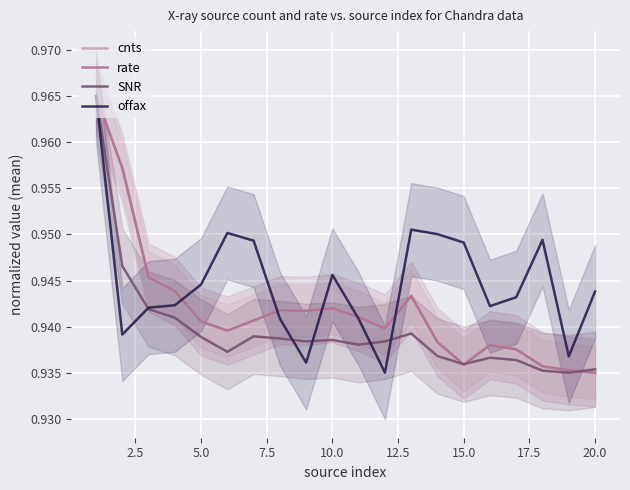

How many interior local peaks does the offax series have?

4